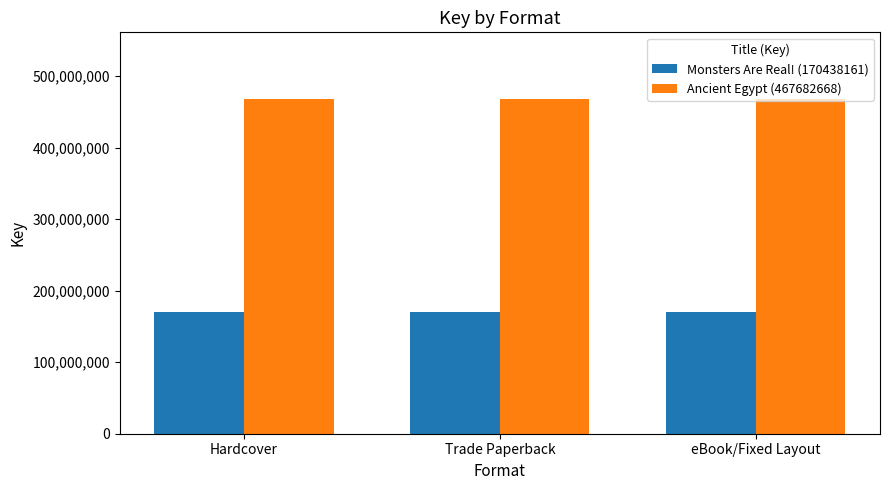

True or false: Ancient Egypt (467682668) has a value of 467682668 at Hardcover.

True